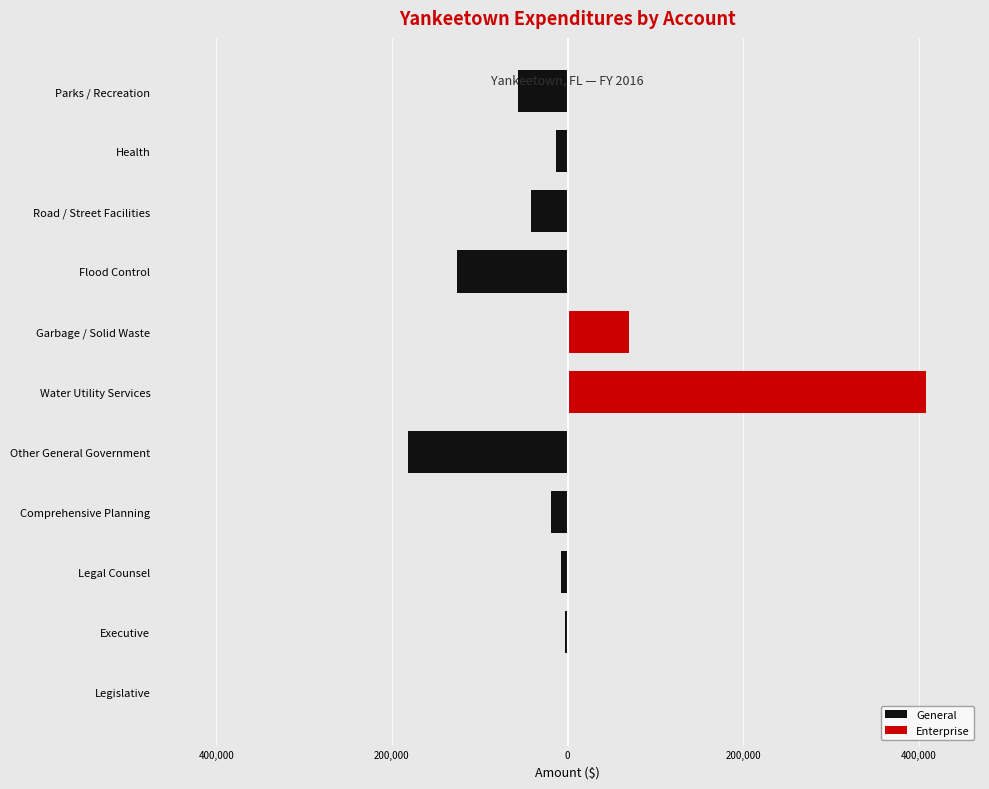

Rank the series by their maximum value, from lowest to highest.

General, Enterprise